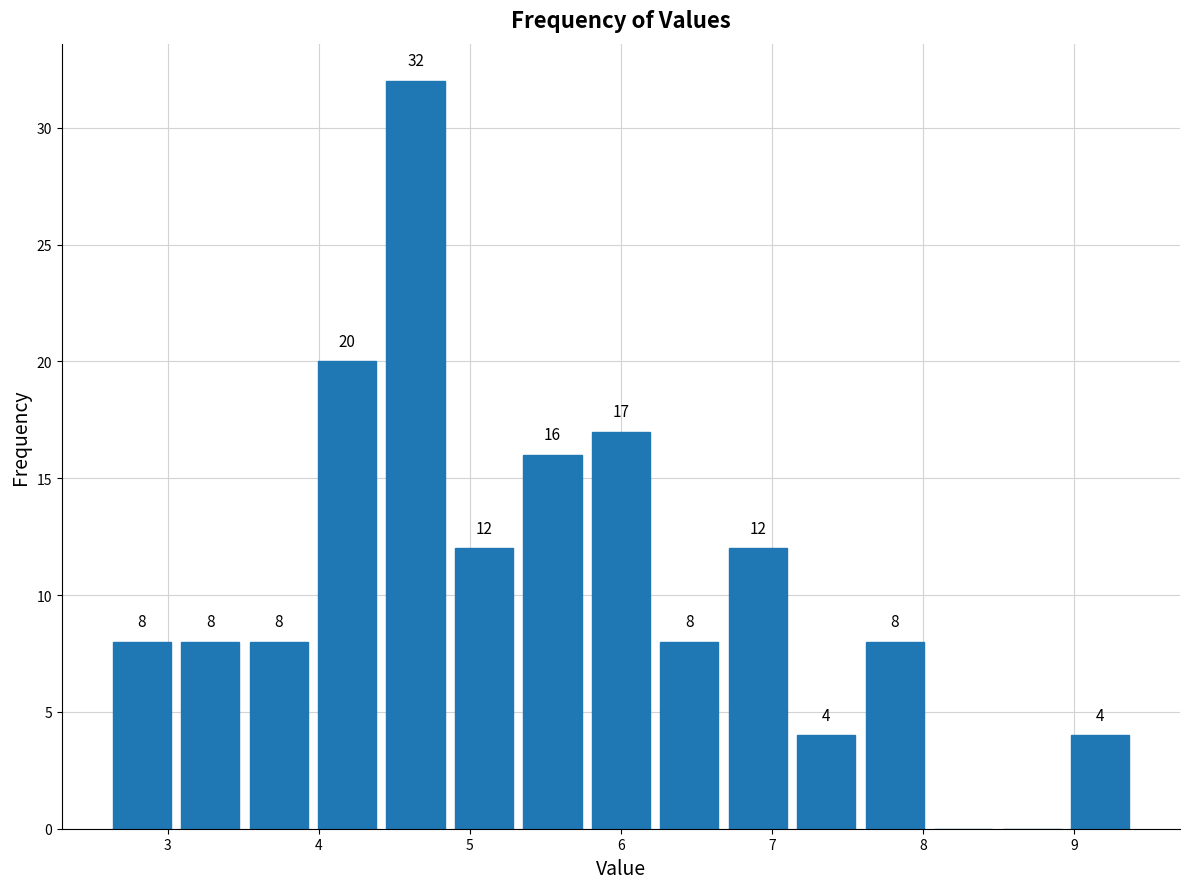

Over which range of the x-axis is the bar tallest?

4.4 to 4.9